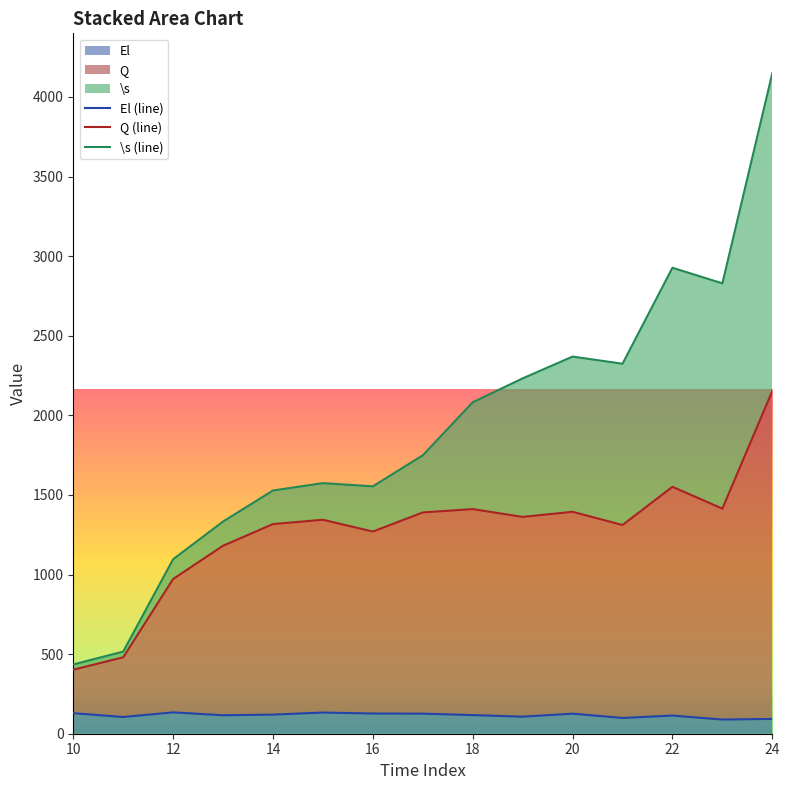

What is the highest value of the Q series?

2153